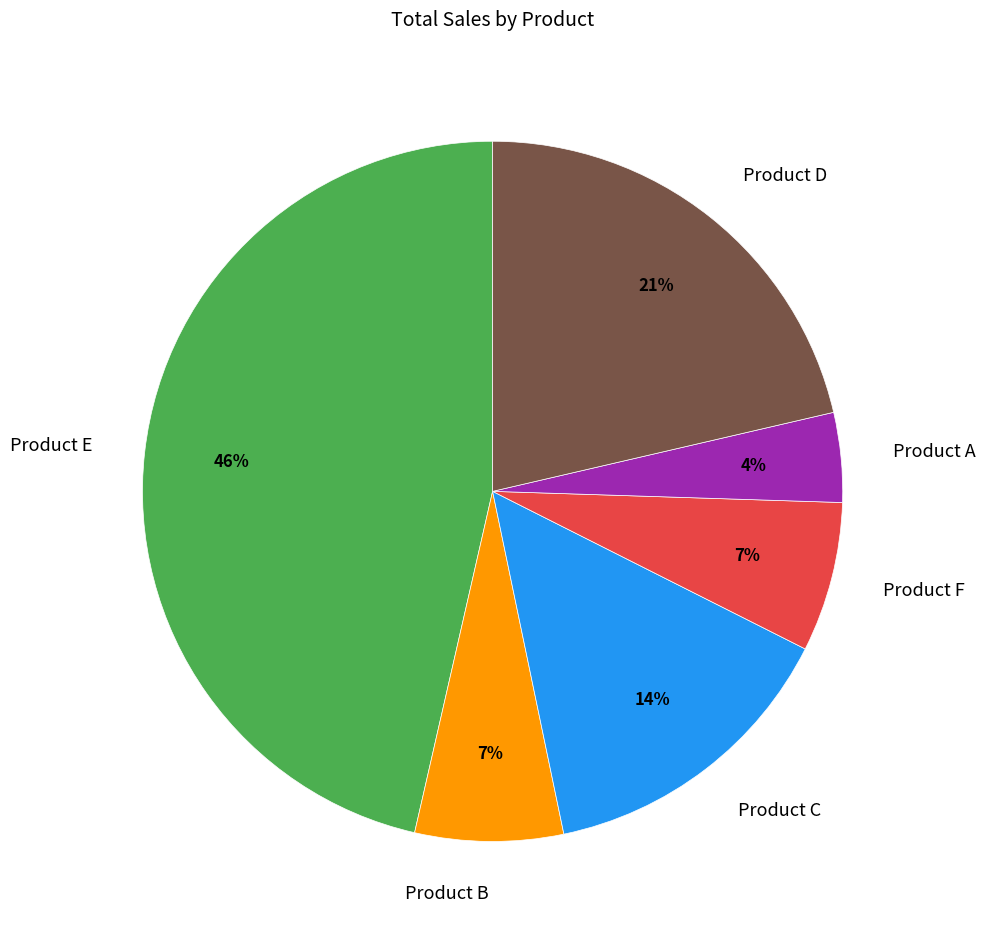

Is there a majority slice in this chart?

No